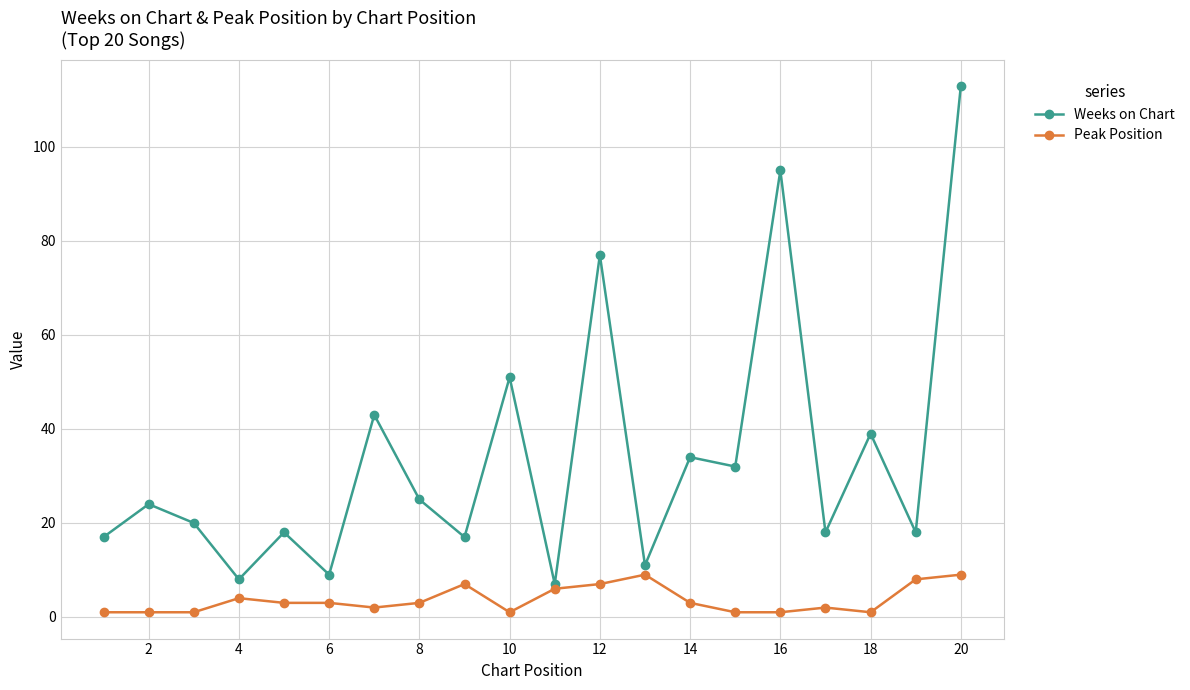

Is this an area chart (filled region under the line)?

No